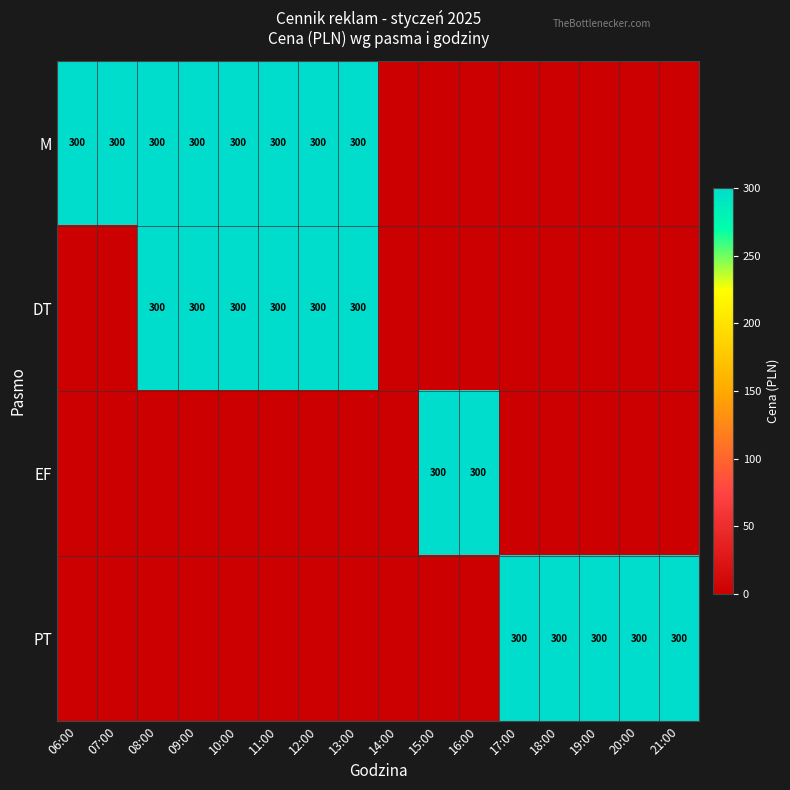

The value of EF at 16:00 is 165. True or false?

False